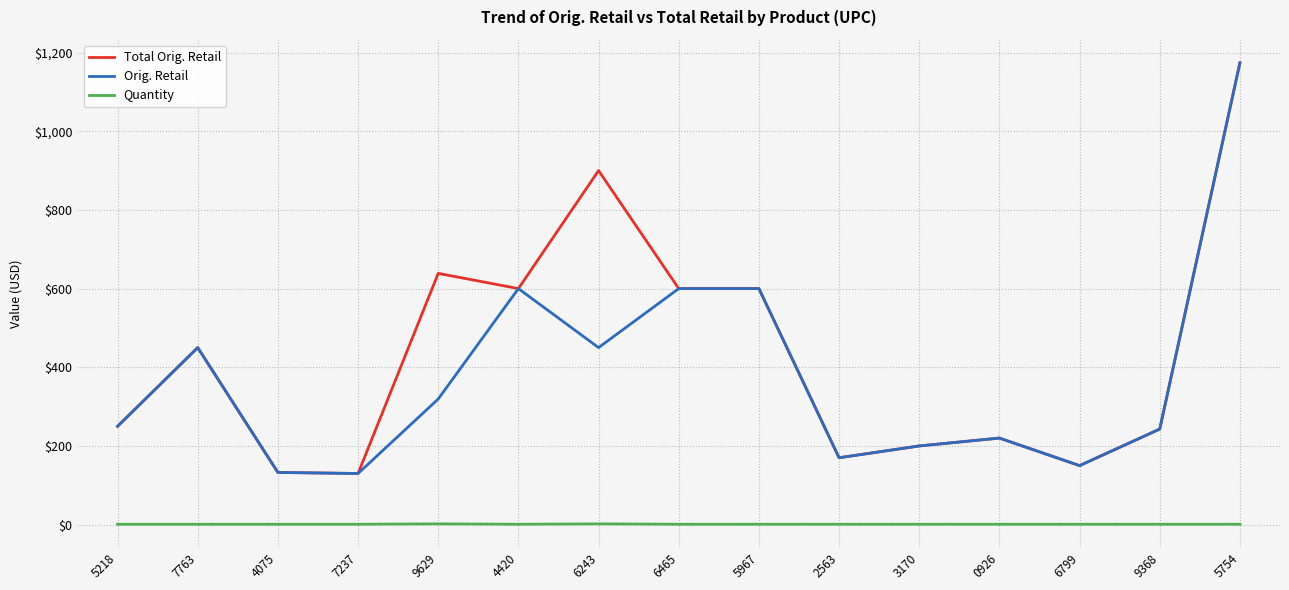

What is the maximum value shown in the chart?

1174.0